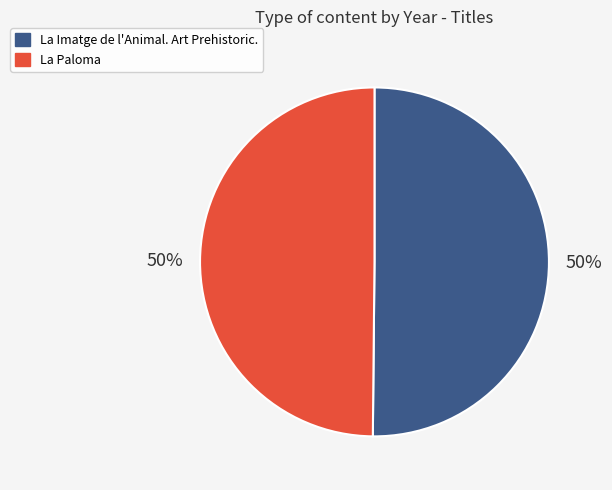

To the nearest percent, what is the combined percentage of La Imatge de l'Animal. Art Prehistoric. and La Paloma?

100%